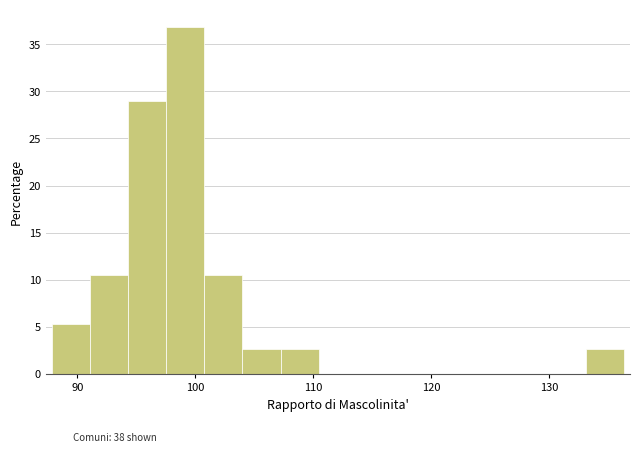

Around what value on the x-axis is the tallest bar? Give the approximate position of its centre, as read against the axis.

99